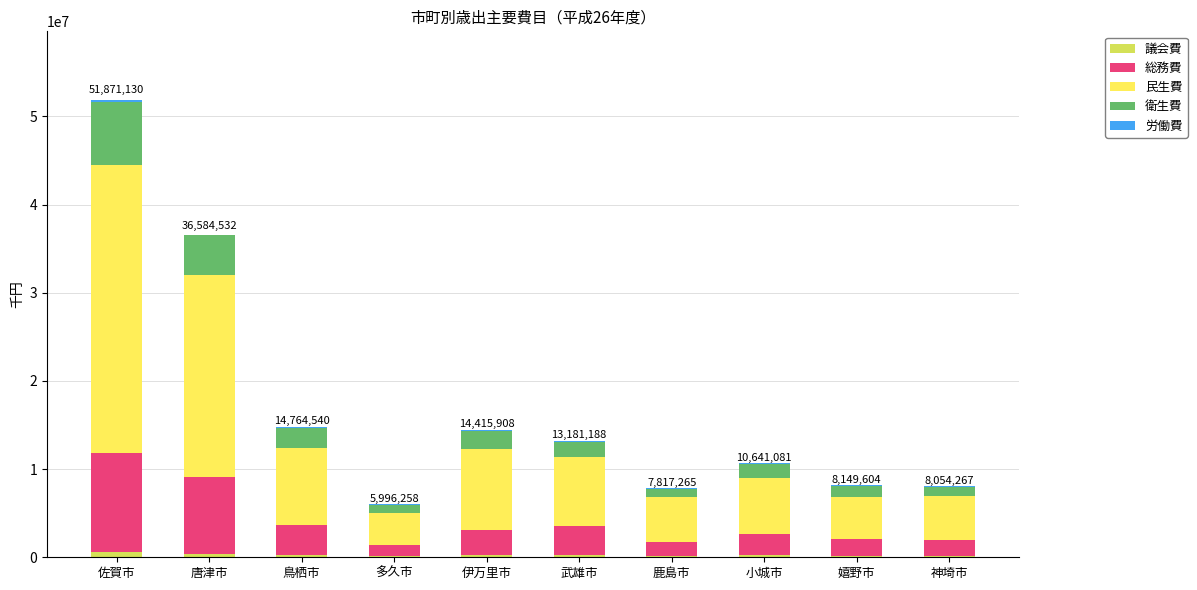

At which category is the sum across all series the highest?

佐賀市